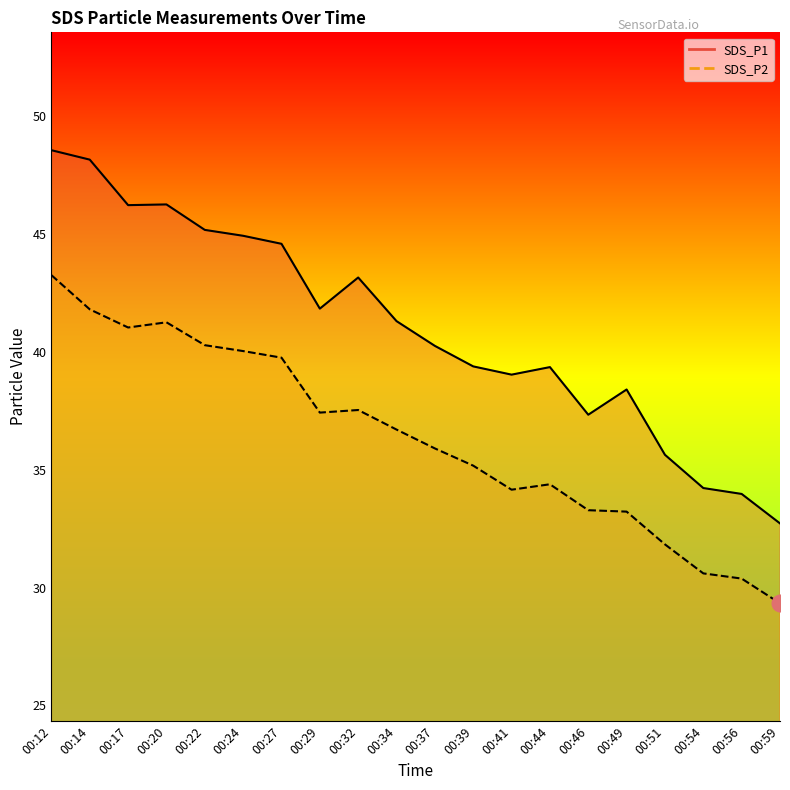

True or false: SDS_P1 and SDS_P2 intersect in this chart.

False